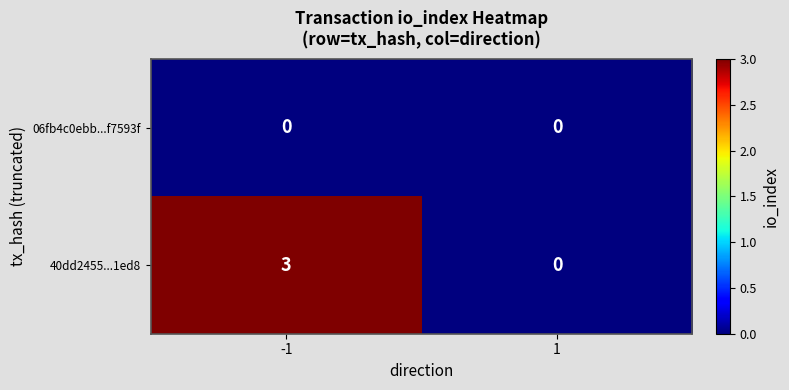

What is the difference between the 40dd2455...1ed8 values at 1 and -1?

3